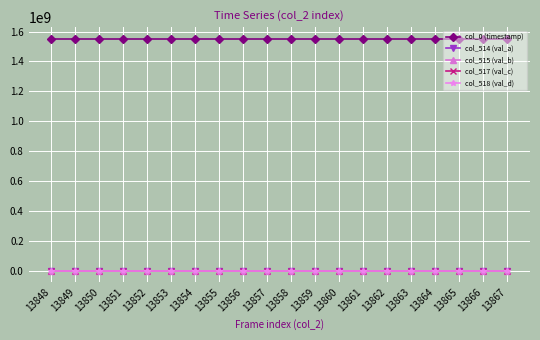

The value of col_0 (timestamp) at 13856 is 1551985321.8. True or false?

True